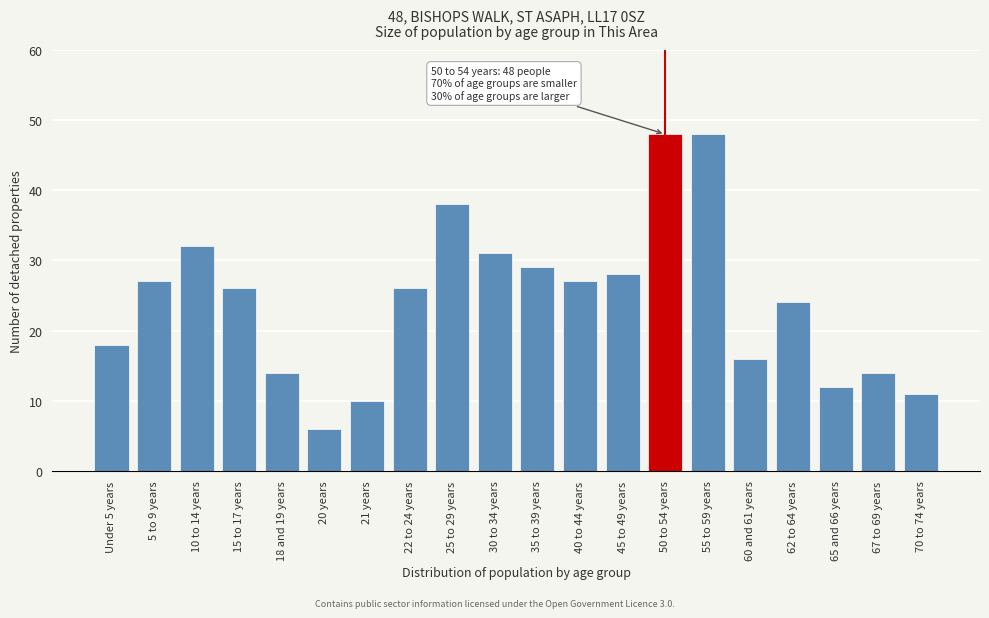

Reading right to left, list all the values displayed in this chart.

70 to 74 years=11	67 to 69 years=14	65 and 66 years=12	62 to 64 years=24	60 and 61 years=16	55 to 59 years=48	50 to 54 years=48	45 to 49 years=28	40 to 44 years=27	35 to 39 years=29	30 to 34 years=31	25 to 29 years=38	22 to 24 years=26	21 years=10	20 years=6	18 and 19 years=14	15 to 17 years=26	10 to 14 years=32	5 to 9 years=27	Under 5 years=18